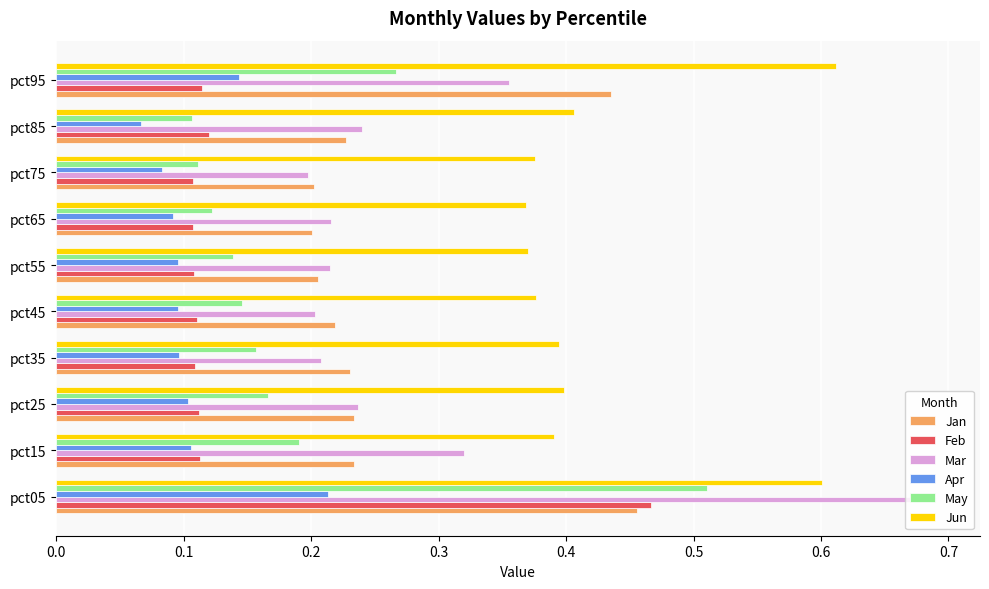

What is the sum of all Jun values?

4.3